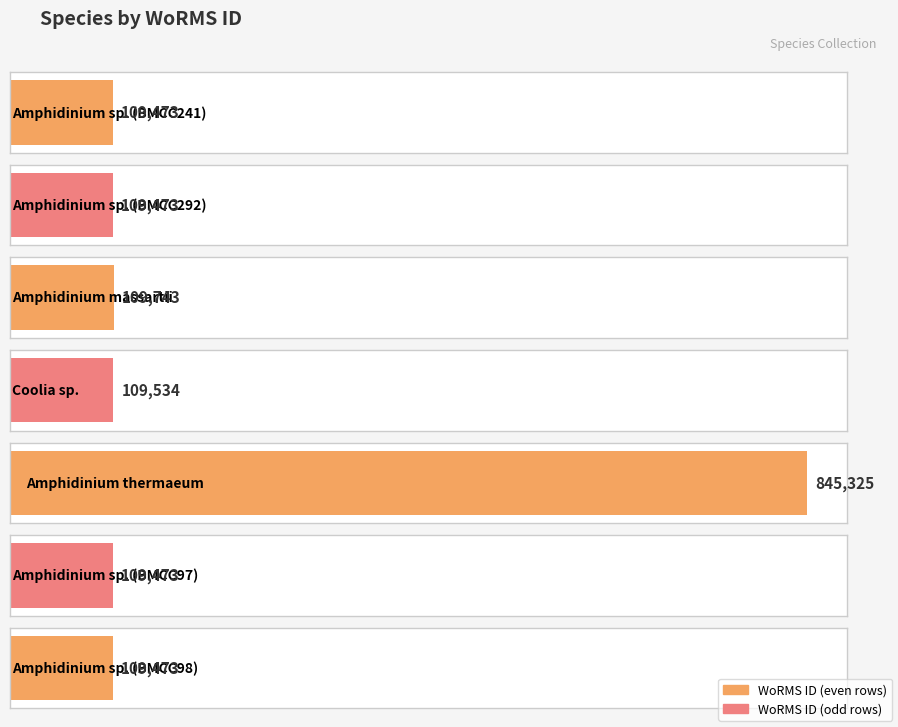

Which label corresponds to the largest value in the chart?

Amphidinium thermaeum